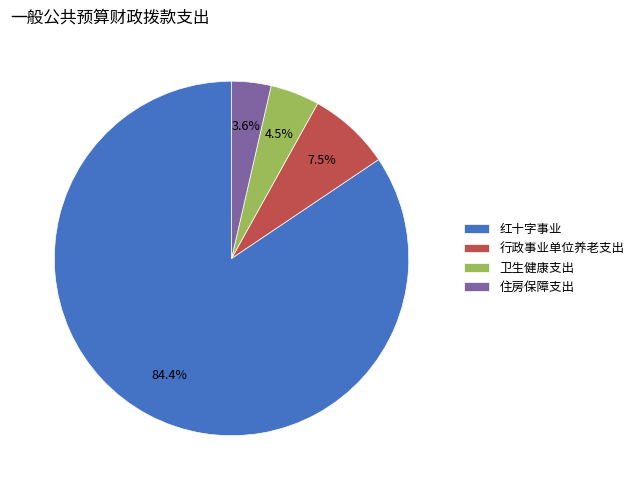

Do 住房保障支出 and 红十字事业 together represent more than half of the pie?

Yes